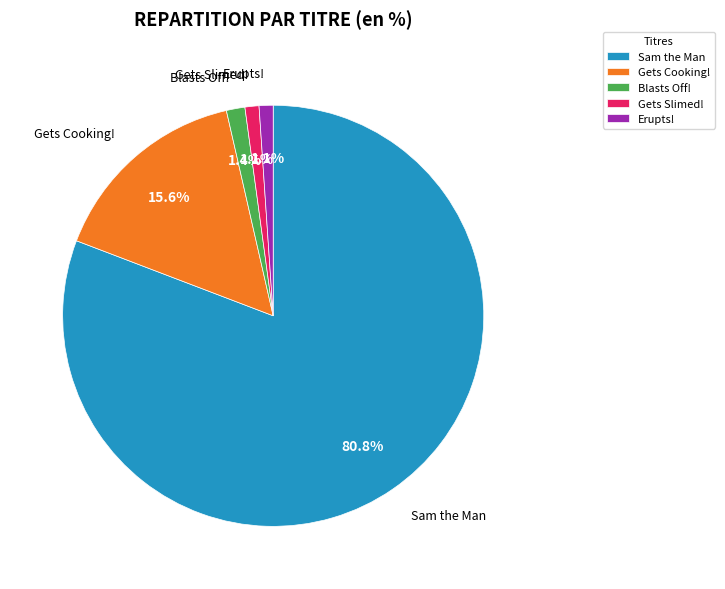

How many segments does this pie chart have?

5